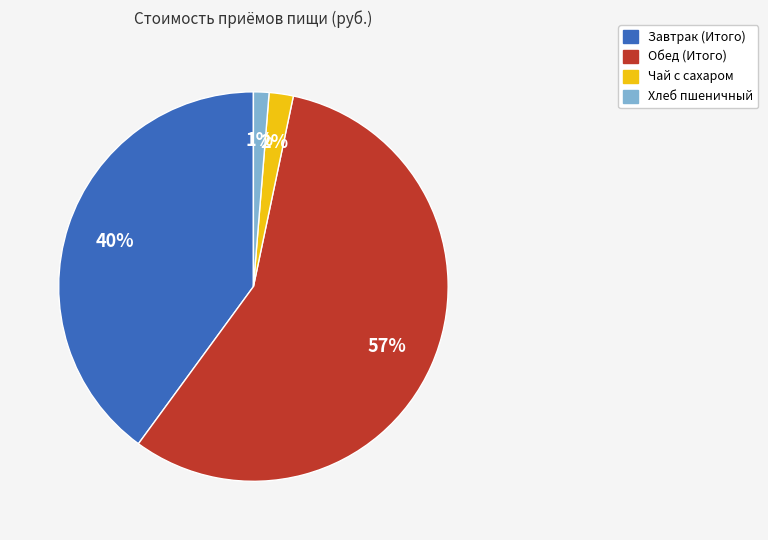

To the nearest percent, what portion does Обед (Итого) represent?

57%